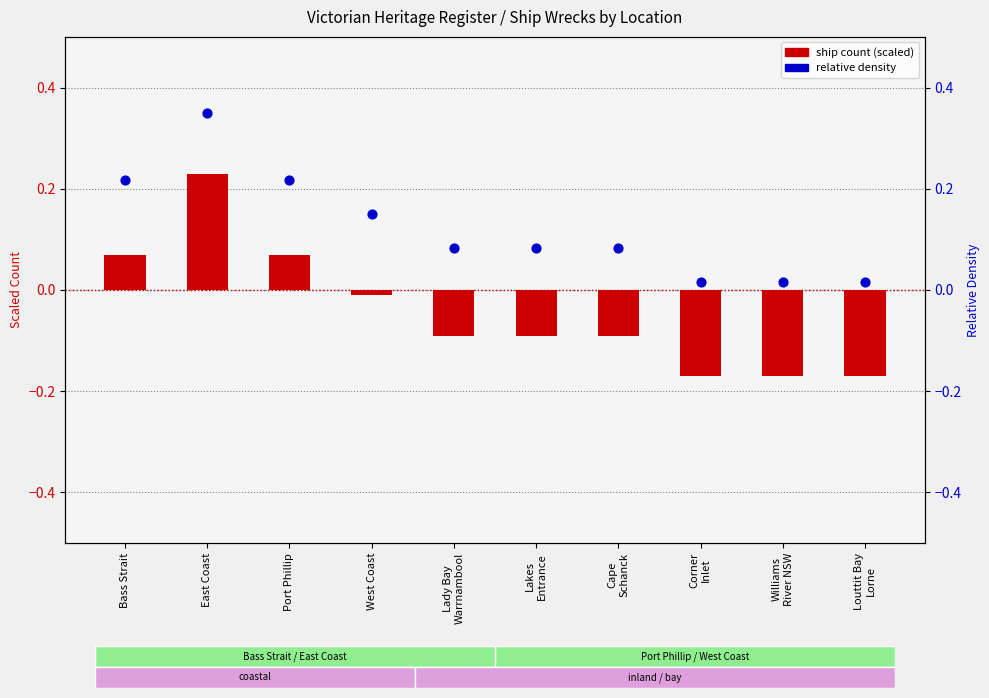

Which series has the largest Y range (max minus min)?

ship count (scaled)